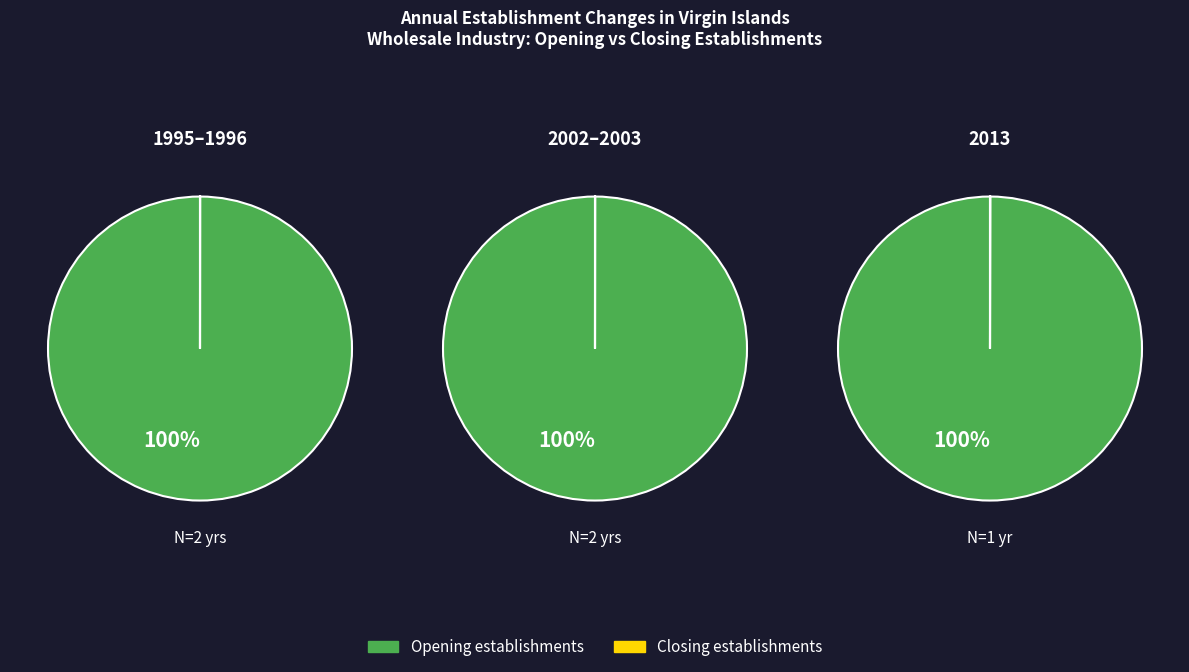

True or false: 2013 accounts for 26% of the total.

False